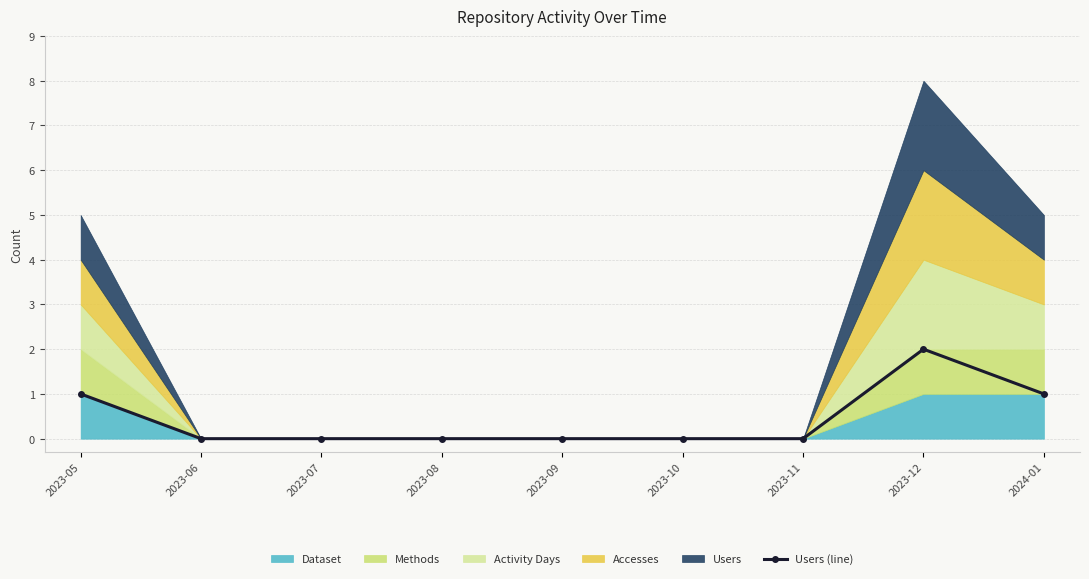

Which has a higher value, 2023-08 or 2023-05?

2023-05